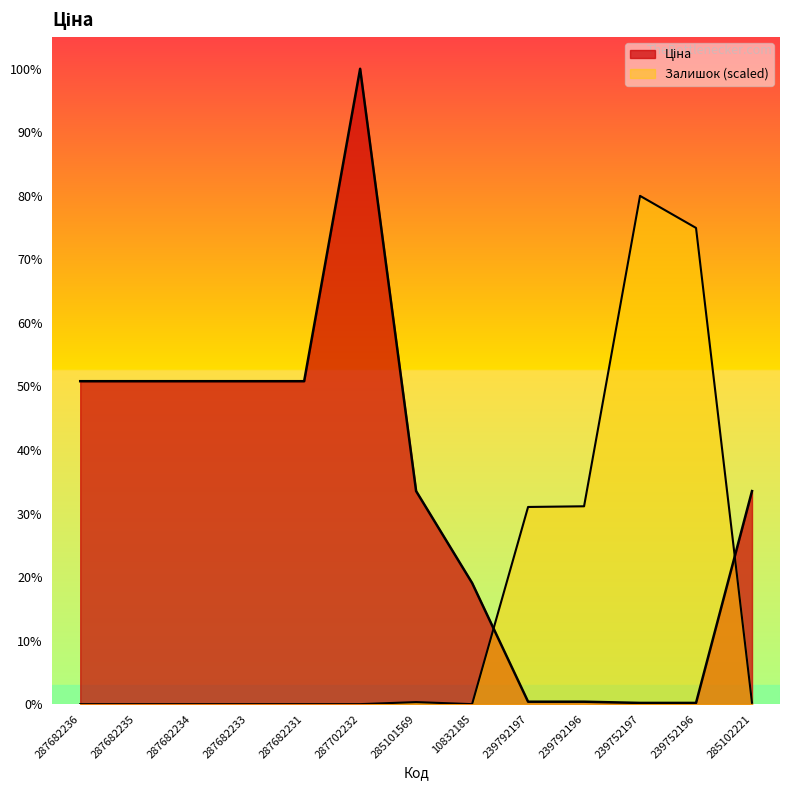

What is the difference between the maximum and minimum values in the Ціна series?

29492.3